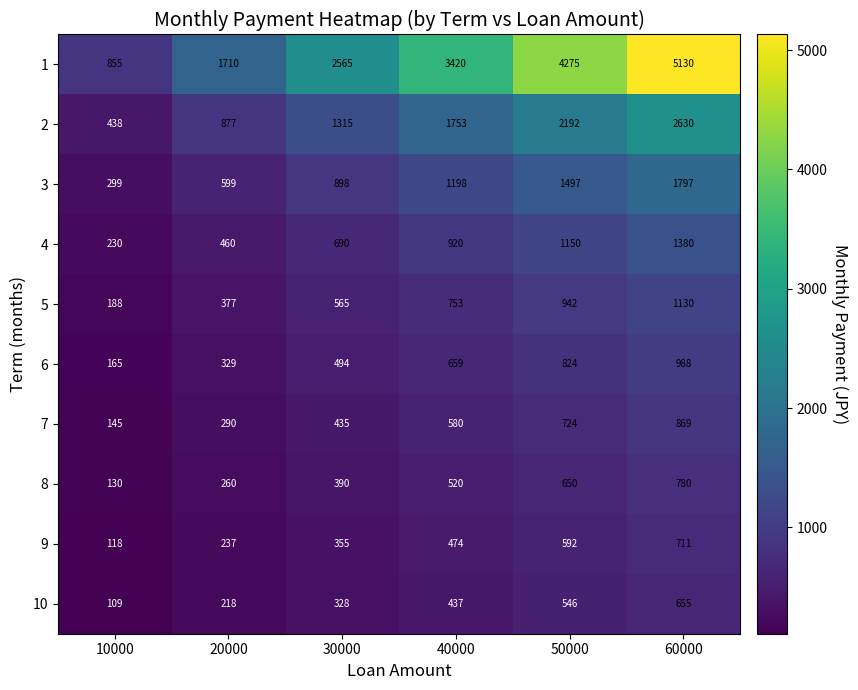

What is the sum of the 7 values at 60000 and 30000?

1304